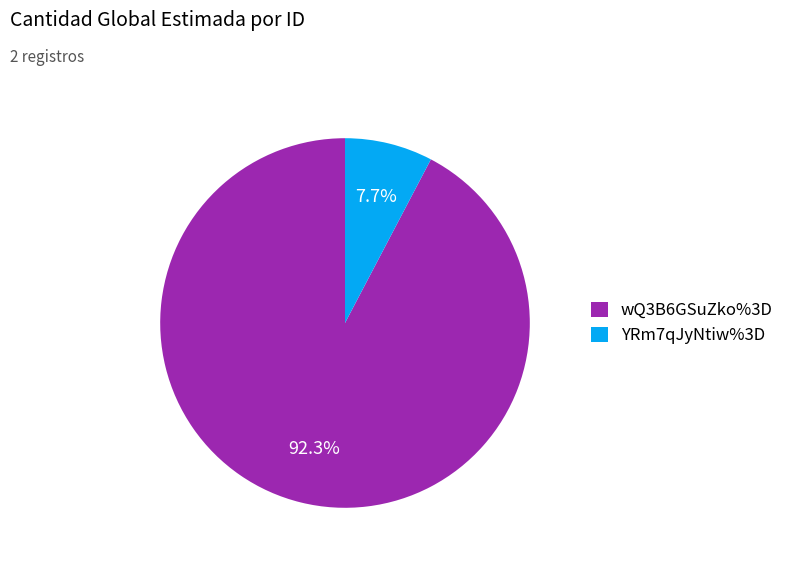

True or false: wQ3B6GSuZko%3D accounts for 99% of the total.

False